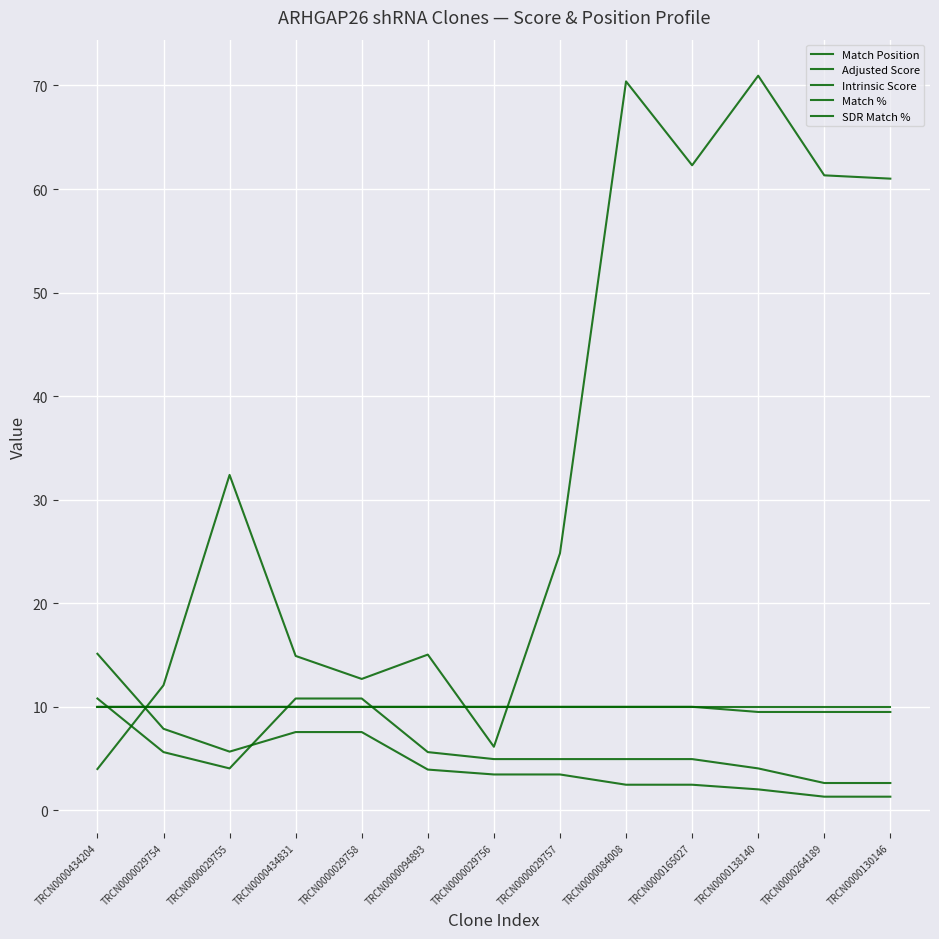

True or false: Intrinsic Score has more than 0 points higher than both neighbors.

False